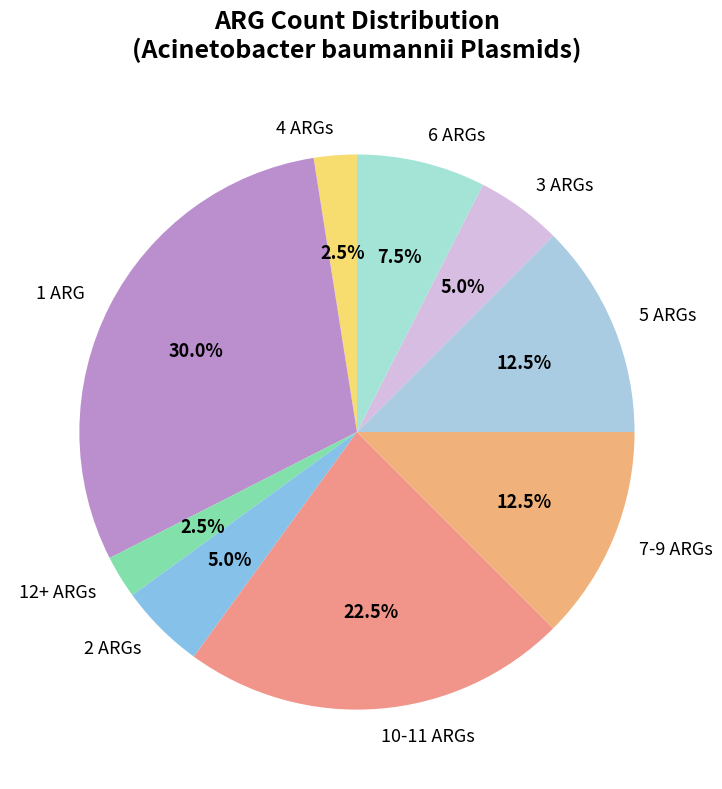

How many segments does this pie chart have?

9